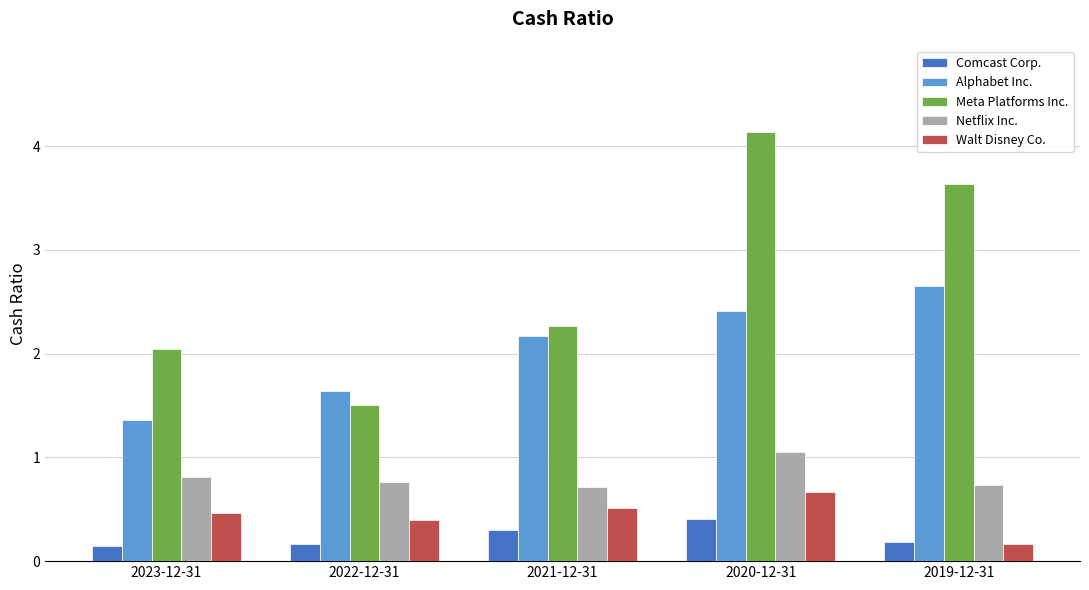

Where does the Alphabet Inc. series first go above 2?

2021-12-31